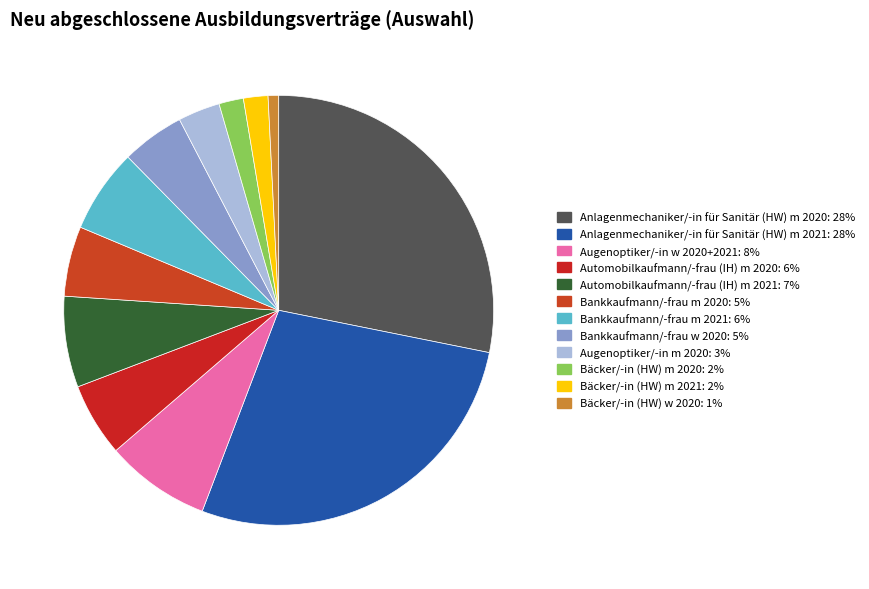

What percentage is NOT represented by Bankkaufmann/-frau m 2021?

93.7%